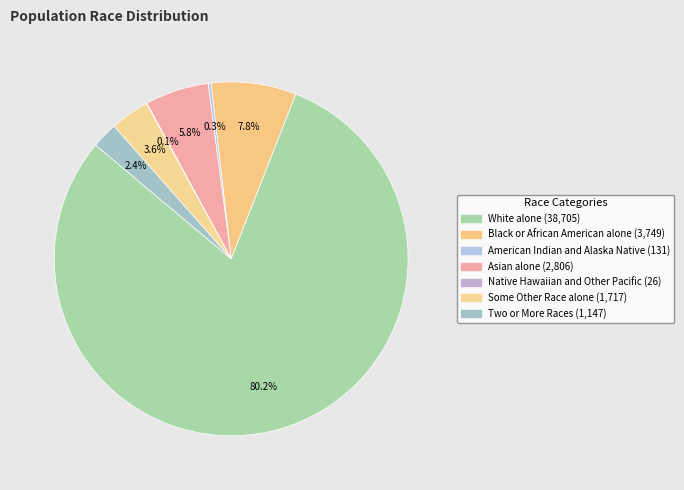

The White alone slice represents 80% of the pie. True or false?

True